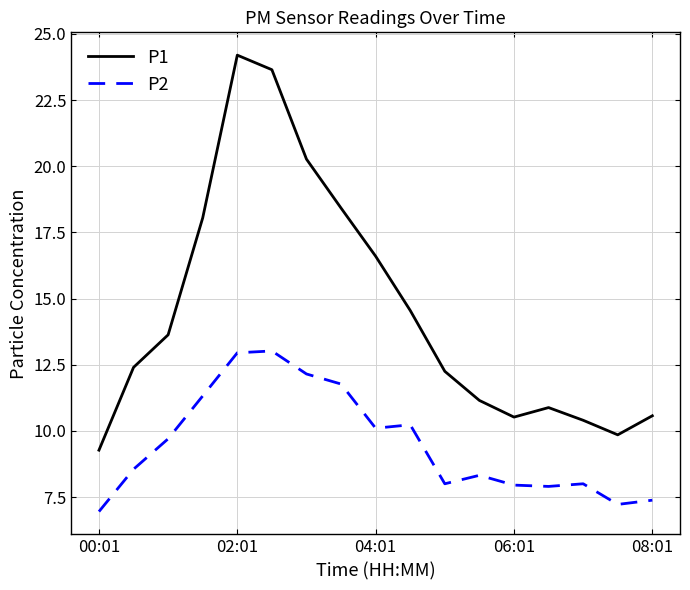

True or false: P2 and P1 cross at least once.

False